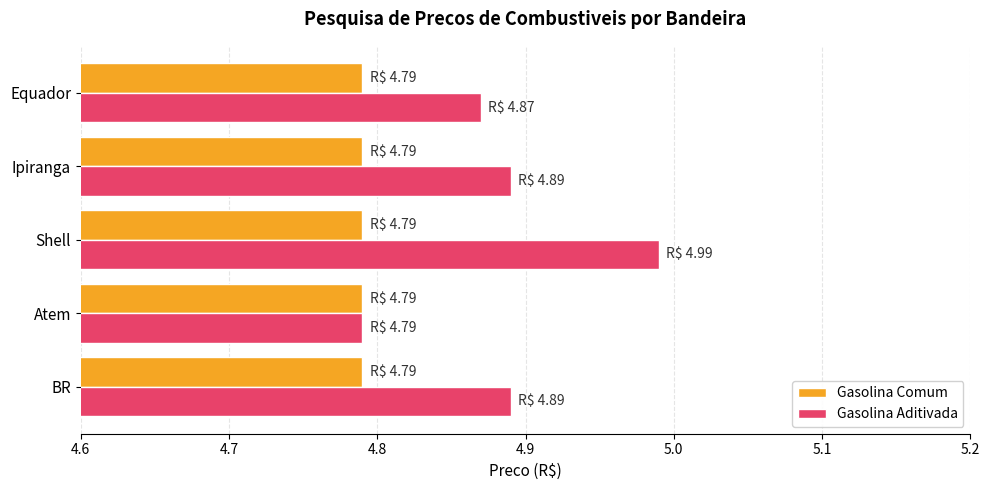

The value of Gasolina Aditivada at Equador is 7.7. True or false?

False